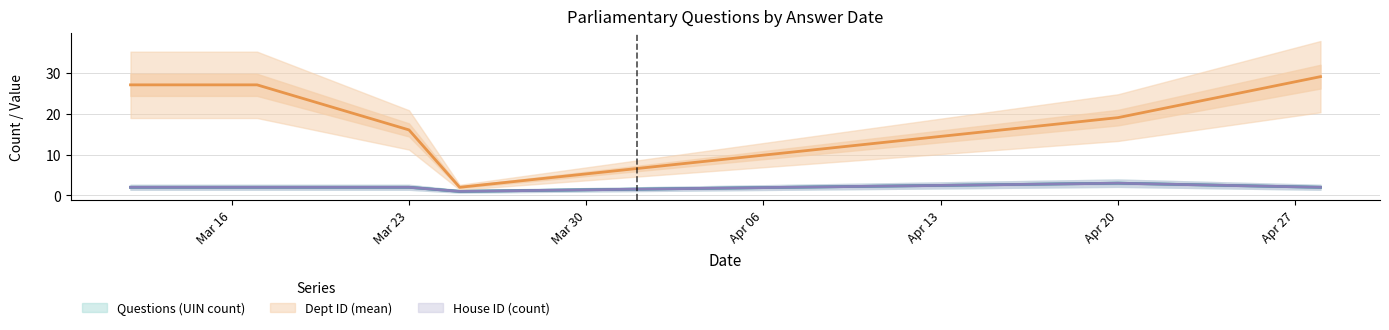

List the labels in order of Dept ID (mean) value, largest first.

2020-04-28, 2020-03-12, 2020-03-17, 2020-04-20, 2020-03-23, 2020-03-25